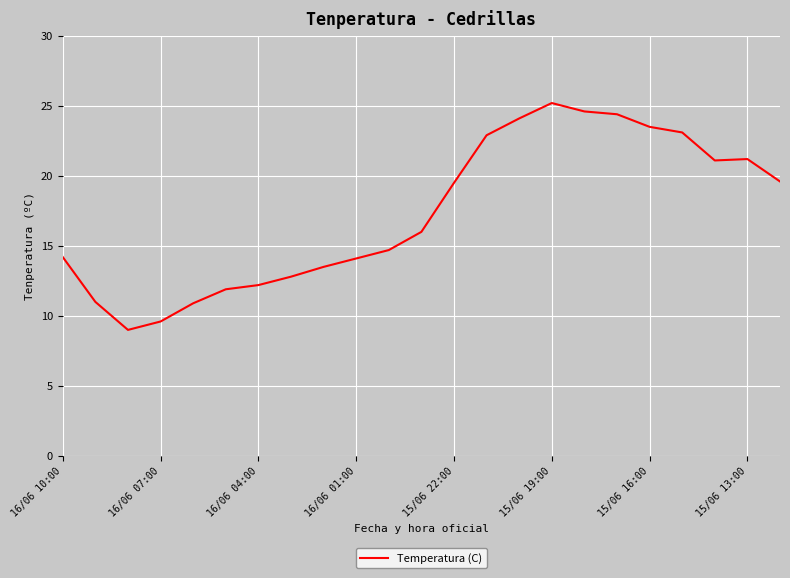

What is the smallest value displayed?

9.0